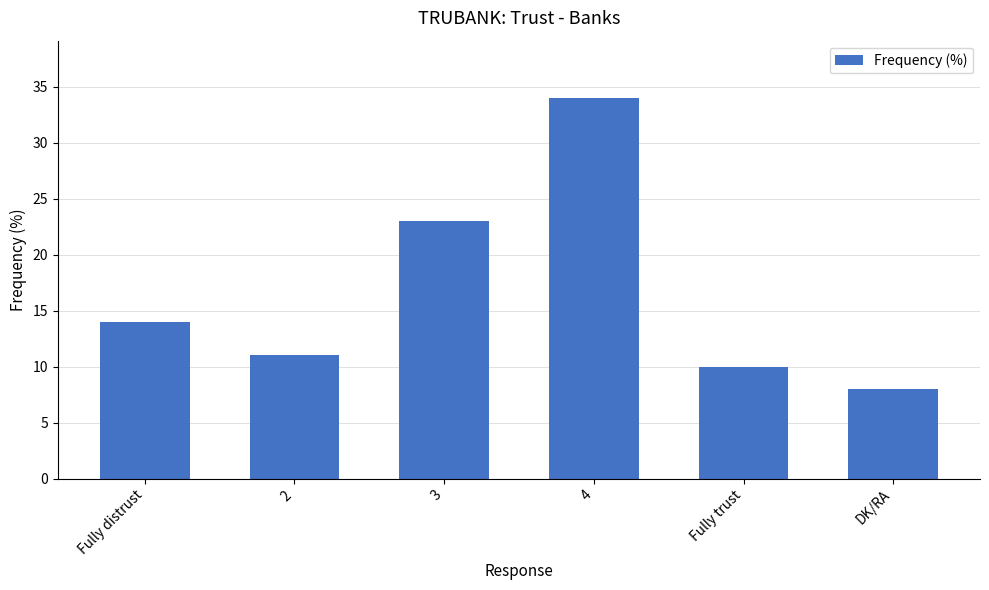

True or false: the data shows 5 at 2.

False